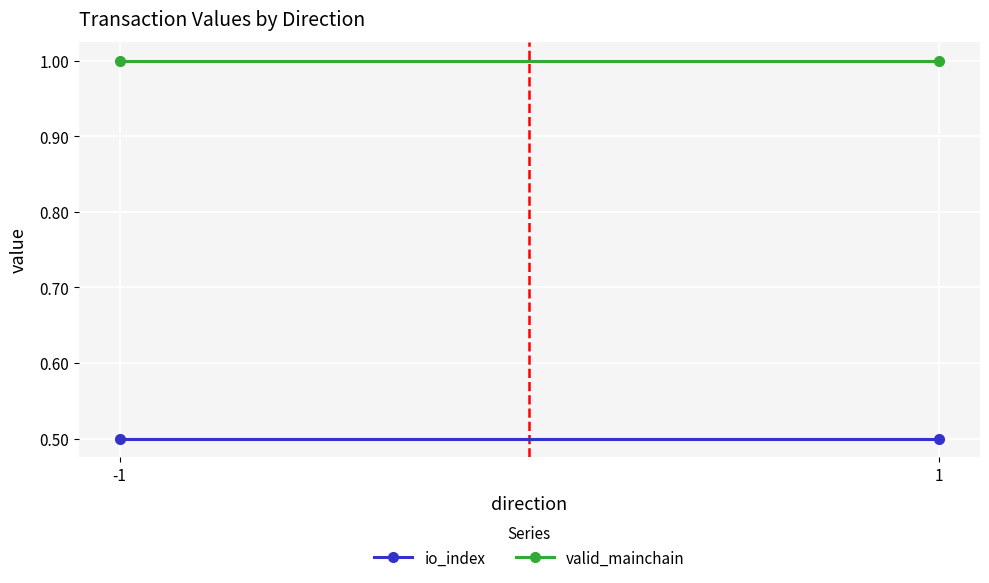

At which category is the sum across all series the highest?

-1